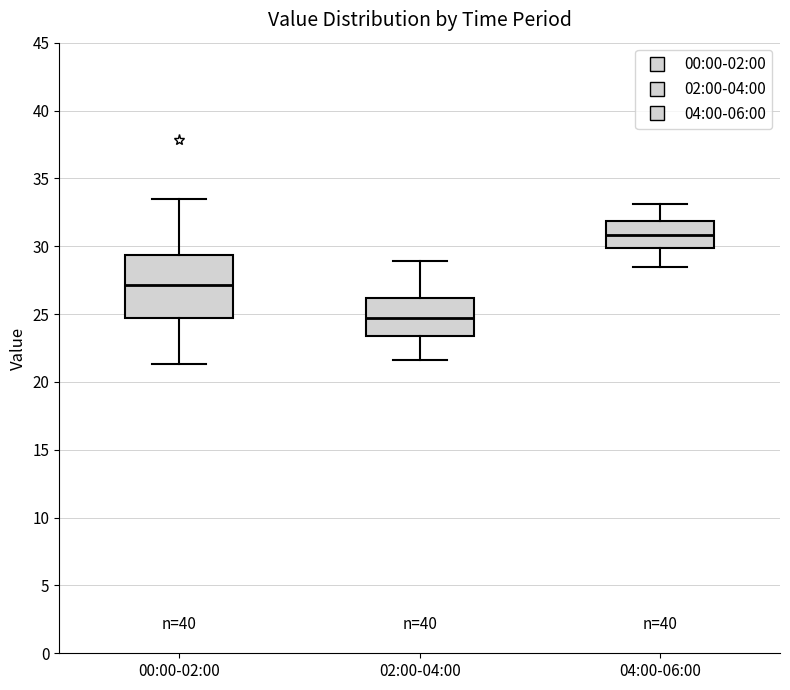

Which box is the tallest, from its lower edge to its upper edge?

00:00-02:00